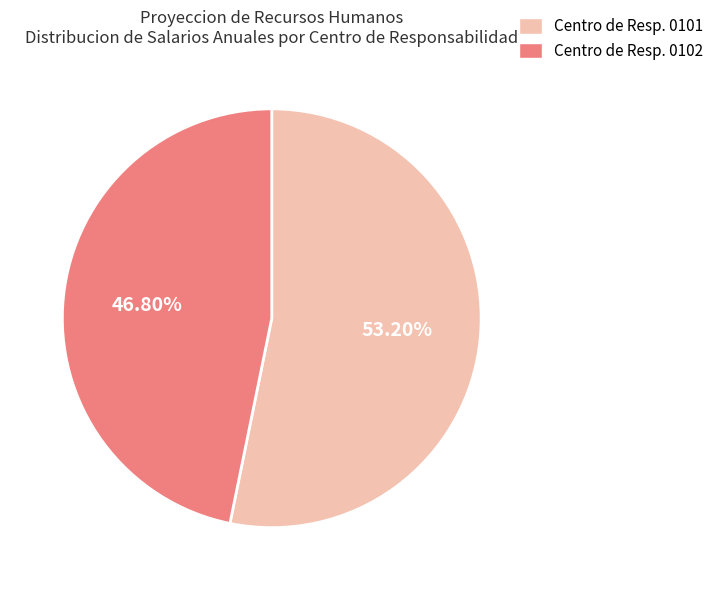

Between Centro de Resp. 0101 and Centro de Resp. 0102, which is larger?

Centro de Resp. 0101